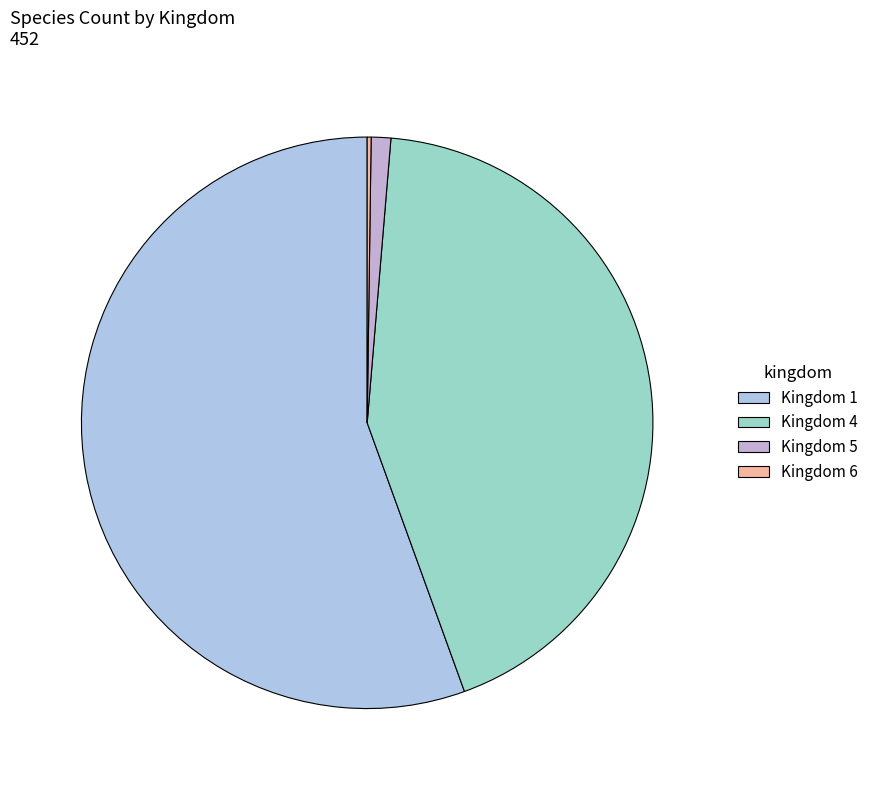

Which slice is the largest?

Kingdom 1